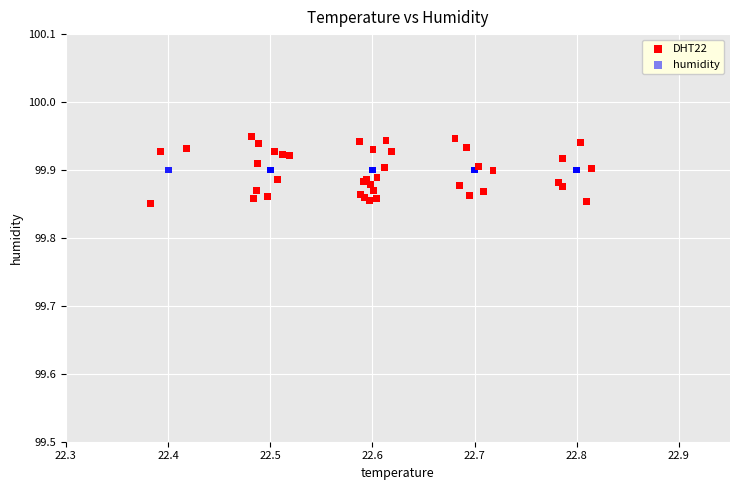

Which series contains the highest Y value?

DHT22